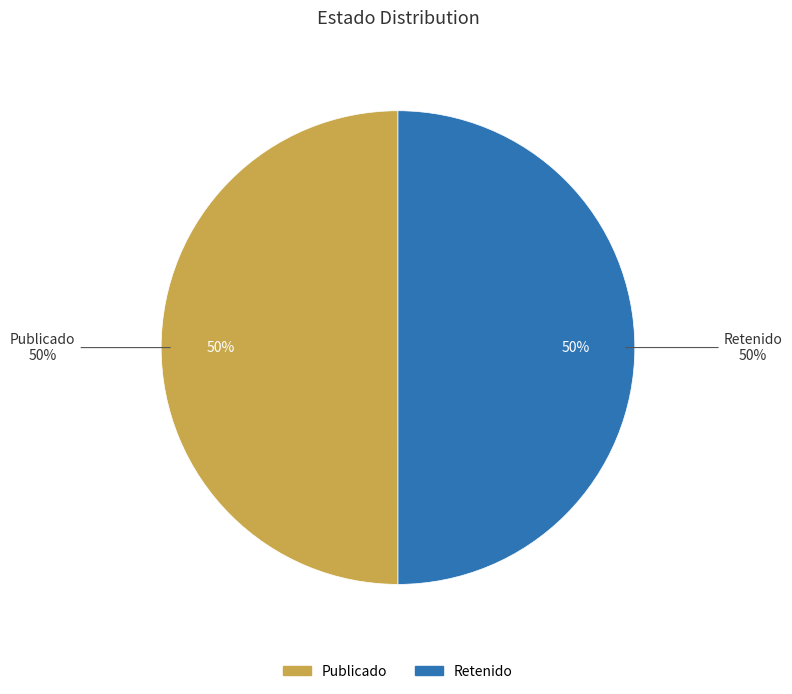

To the nearest percent, what is the average slice percentage?

50%